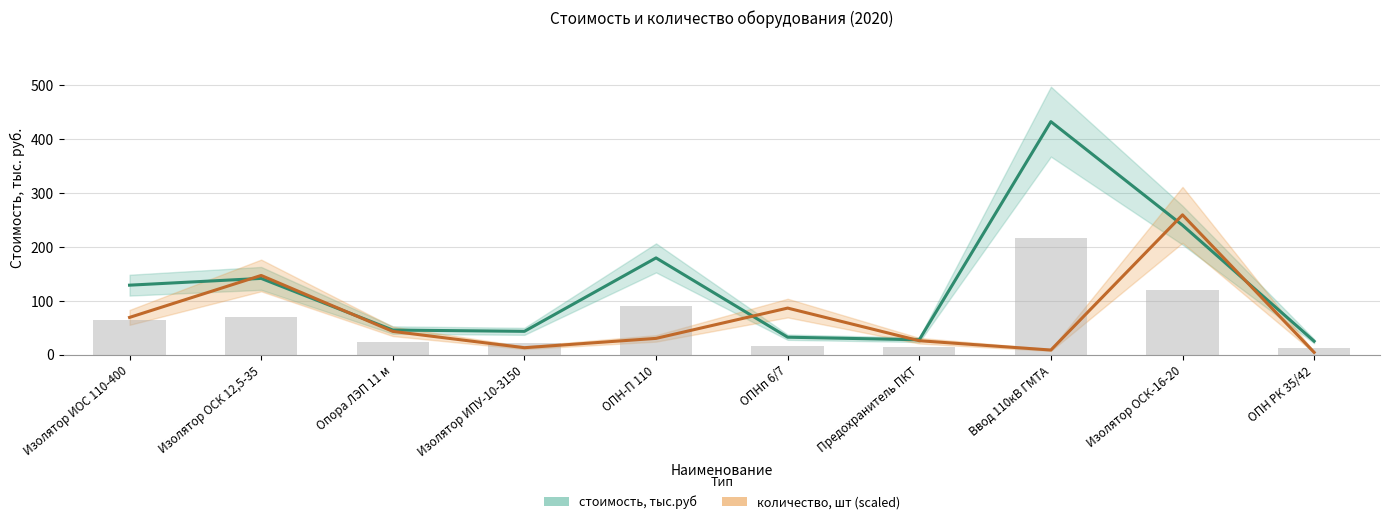

What is the difference between the second highest and minimum values in the стоимость, тыс.руб series?

215.0